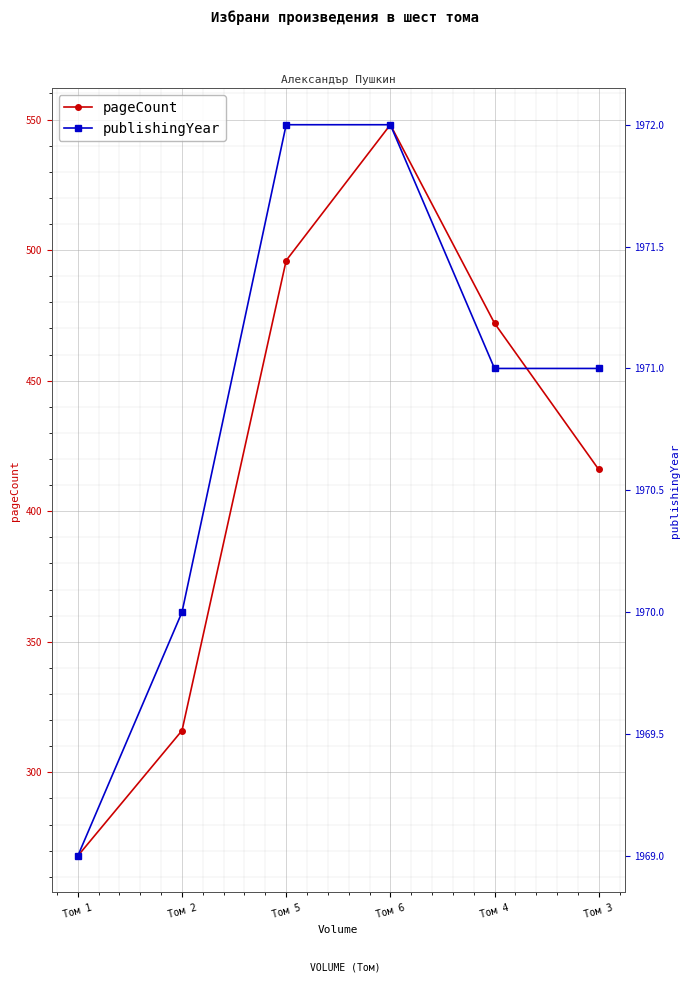

What is the difference between the pageCount values at Том 4 and Том 3?

56